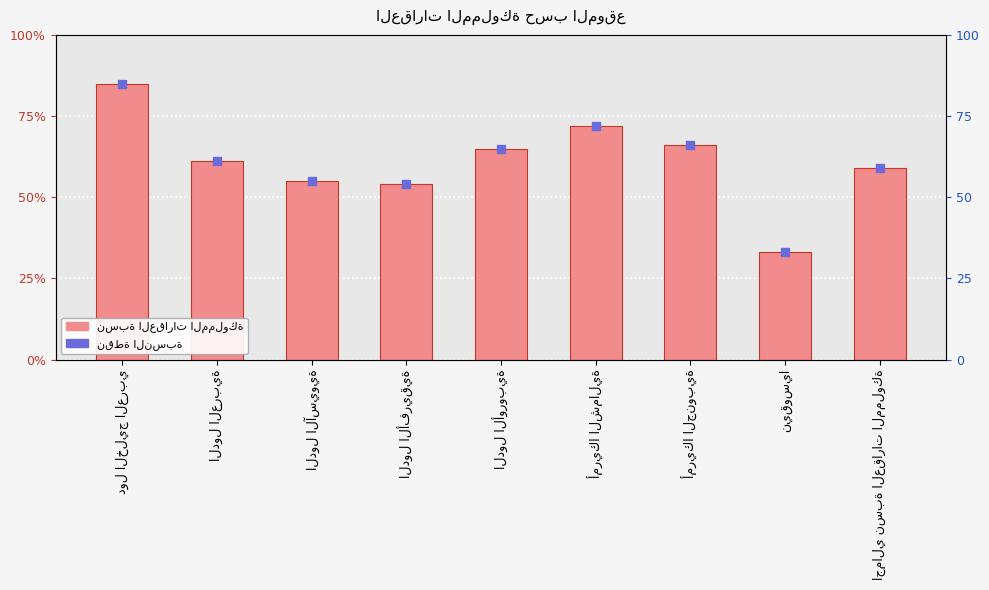

Is the value of نسبة العقارات المملوكة at دول الخليج العربي greater than the value of نقطة النسبة at الدول الأوروبية?

Yes